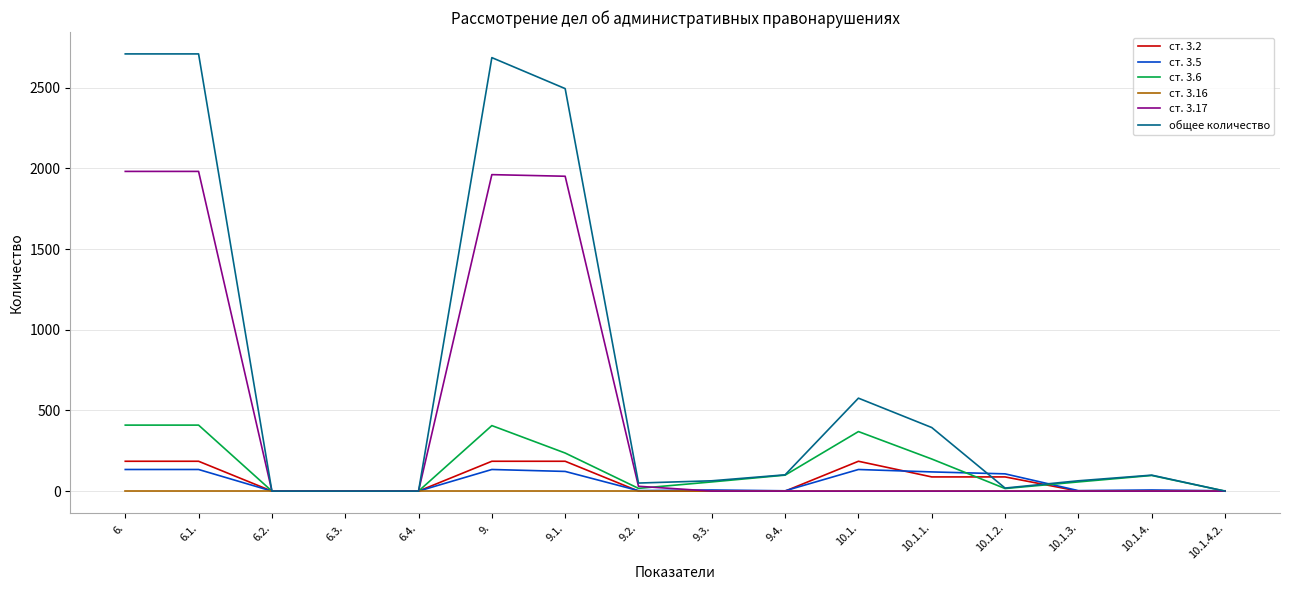

Which series has the largest total across all categories?

общее количество